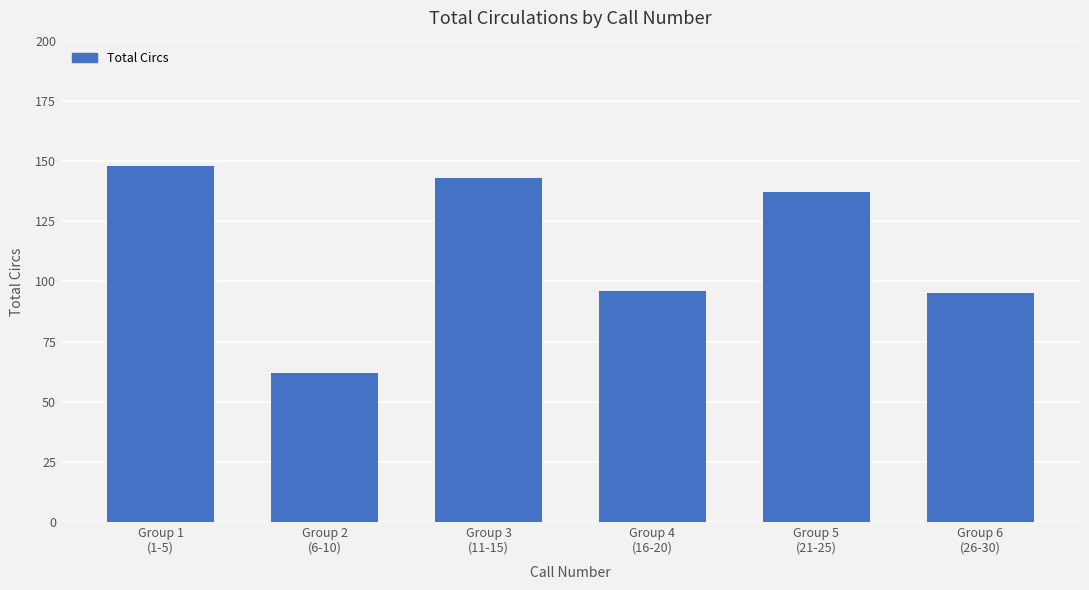

How many distinct data groups are displayed?

1